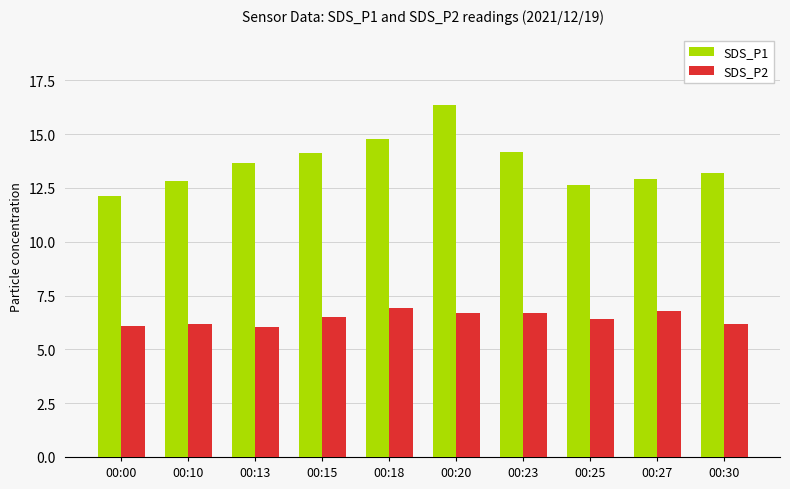

What is the spread (max minus min) of values at 00:27?

6.1